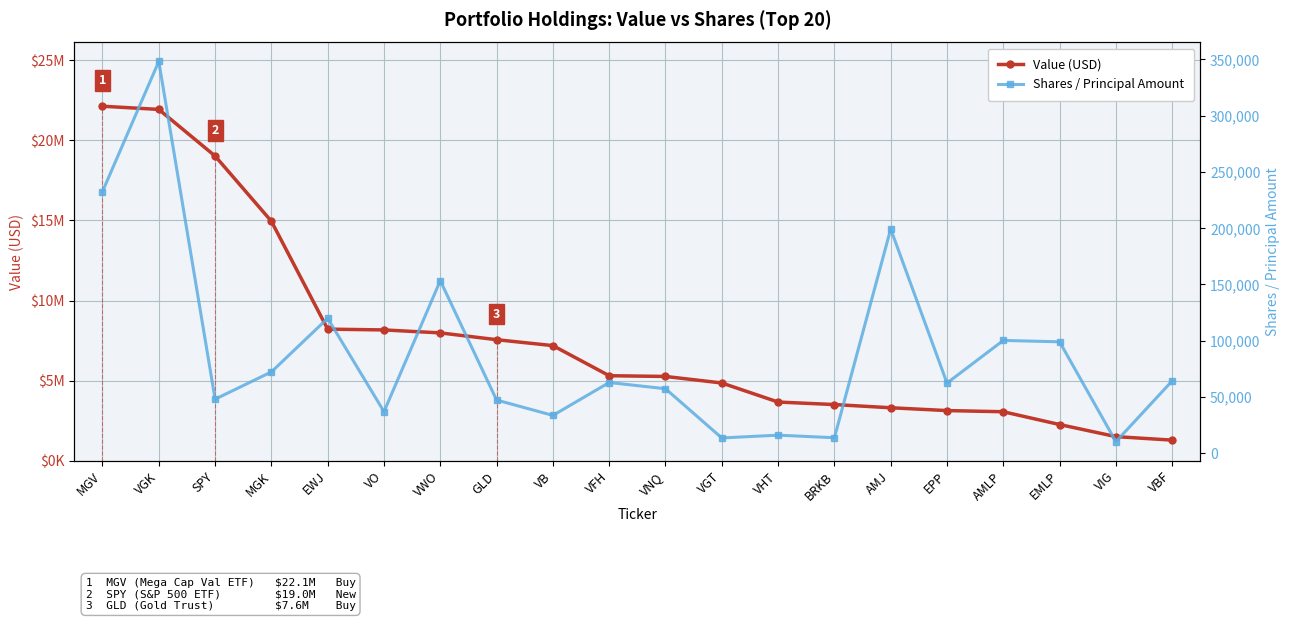

What is the difference between the maximum and minimum values in the Shares / Principal Amount series?

337931